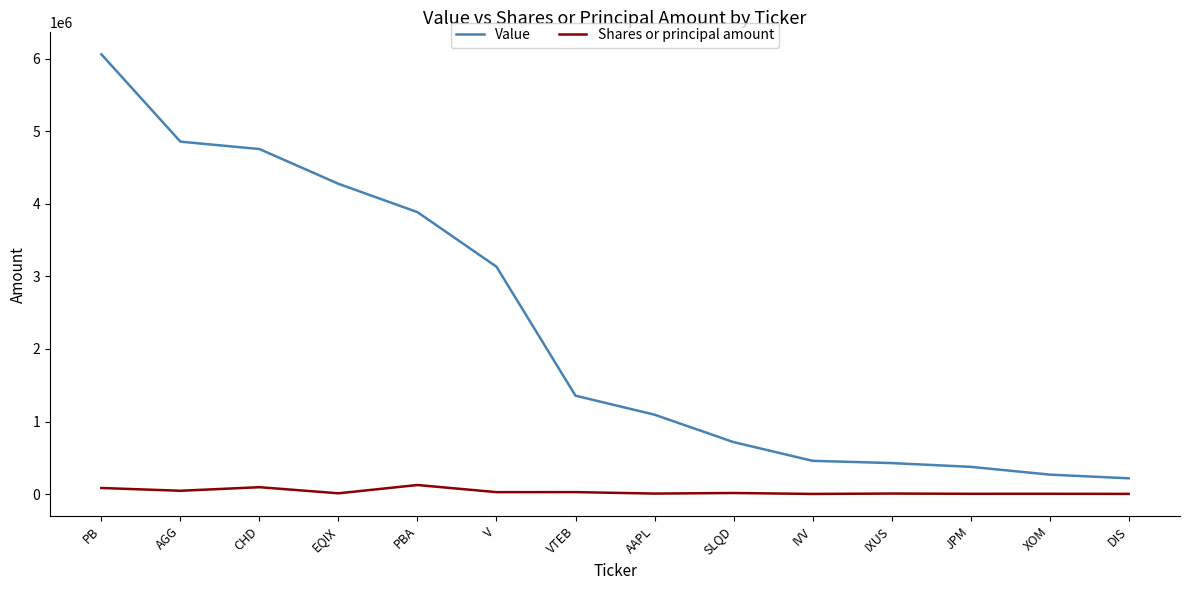

At V, list the series in order from smallest to largest.

Shares or principal amount, Value